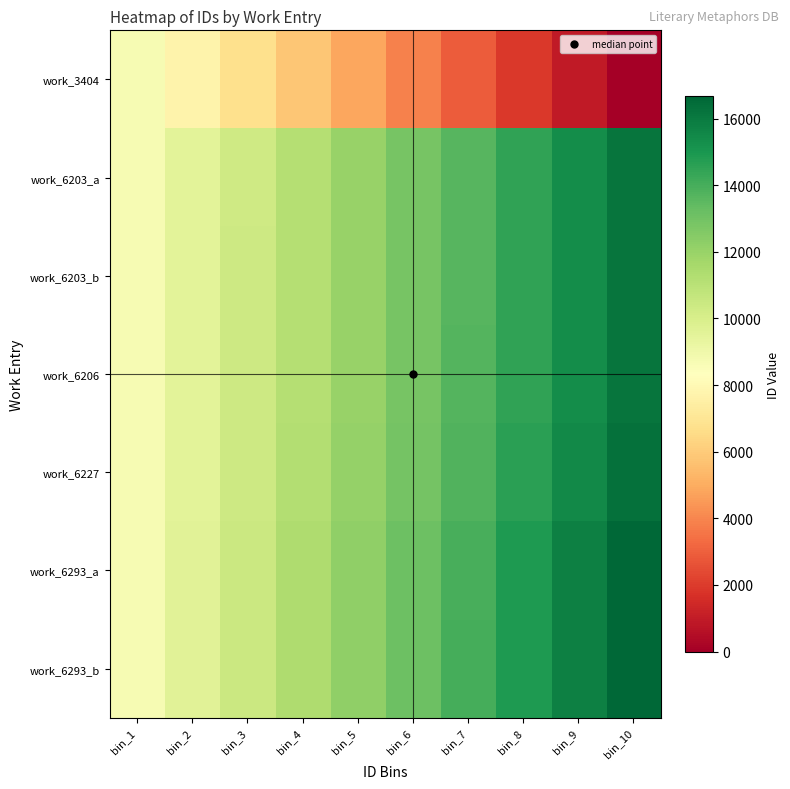

Which series changed the most between bin_1 and bin_6?

work_3404